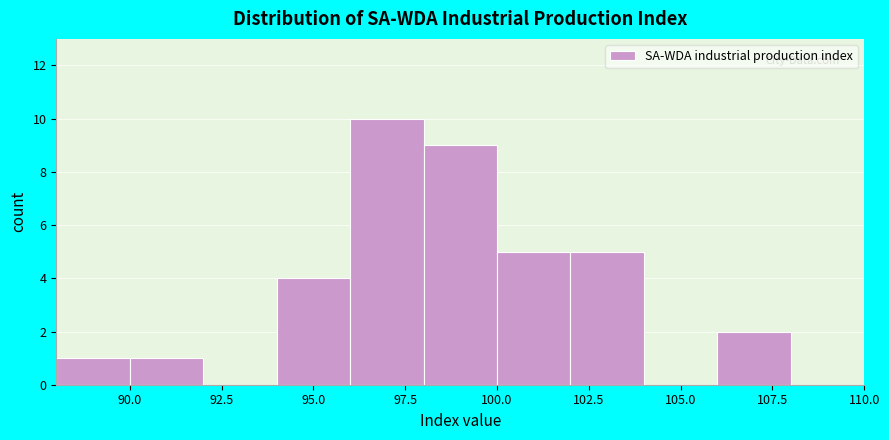

How tall is the bar that spans 106 to 108 on the x-axis? The values are not printed on the chart, so give them approximately, as read against the axis.

2